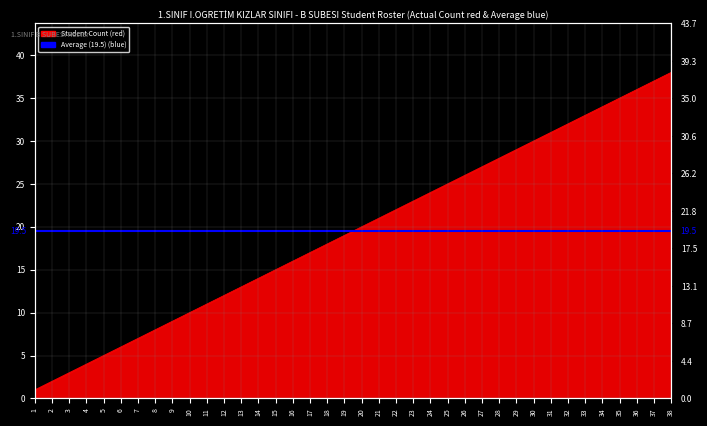

What is the value of the 38th point from the left?

38